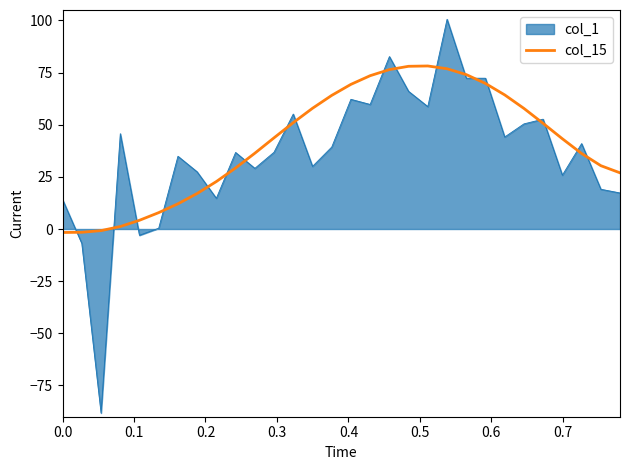

How many lines are shown in the chart?

2